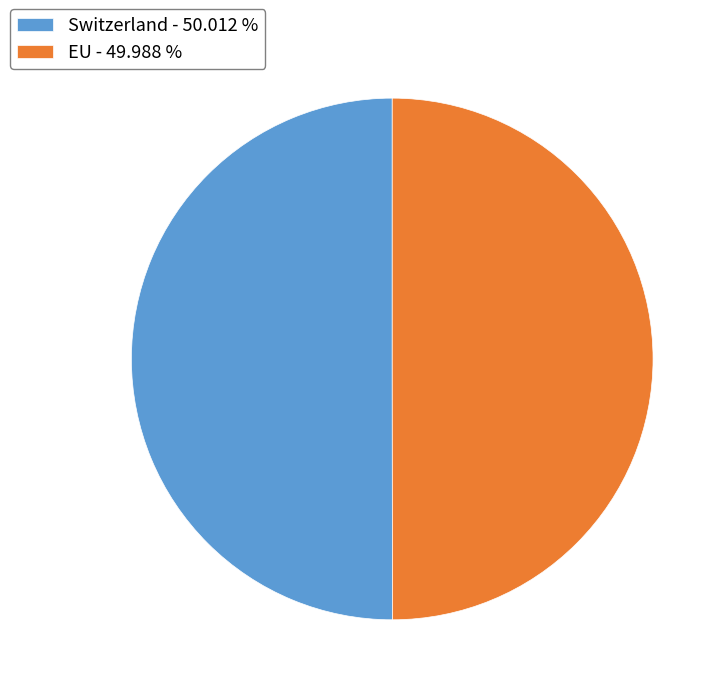

Approximately how many times larger is the value at EU - 49.988 % compared to Switzerland - 50.012 %?

1.0